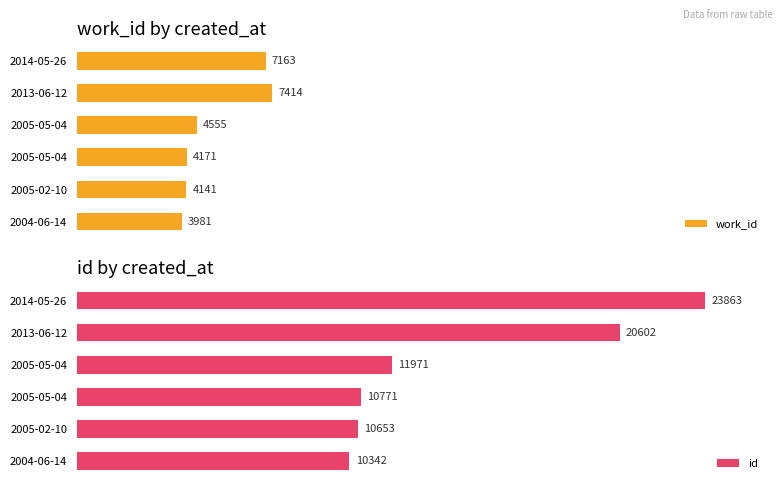

The value of id at 2013-06-12 is 20602. True or false?

True